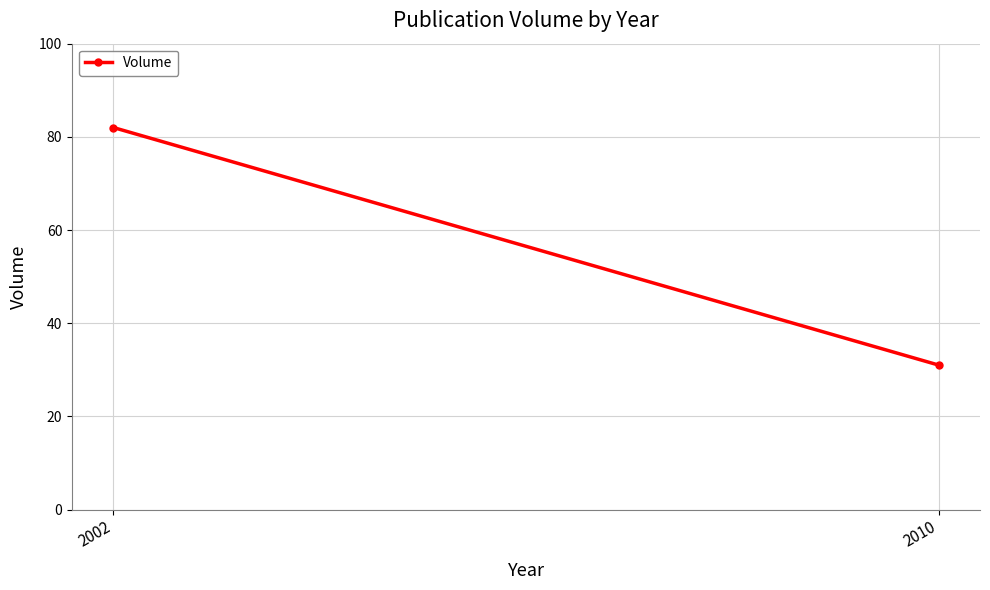

What is the average value?

56